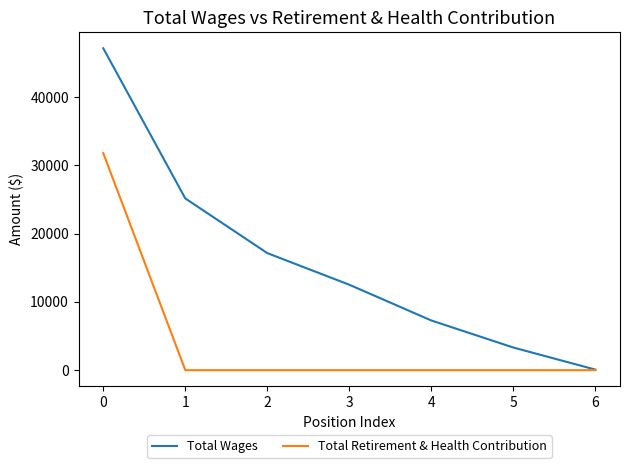

Is it true that Total Retirement & Health Contribution equals -21140 at 5?

False